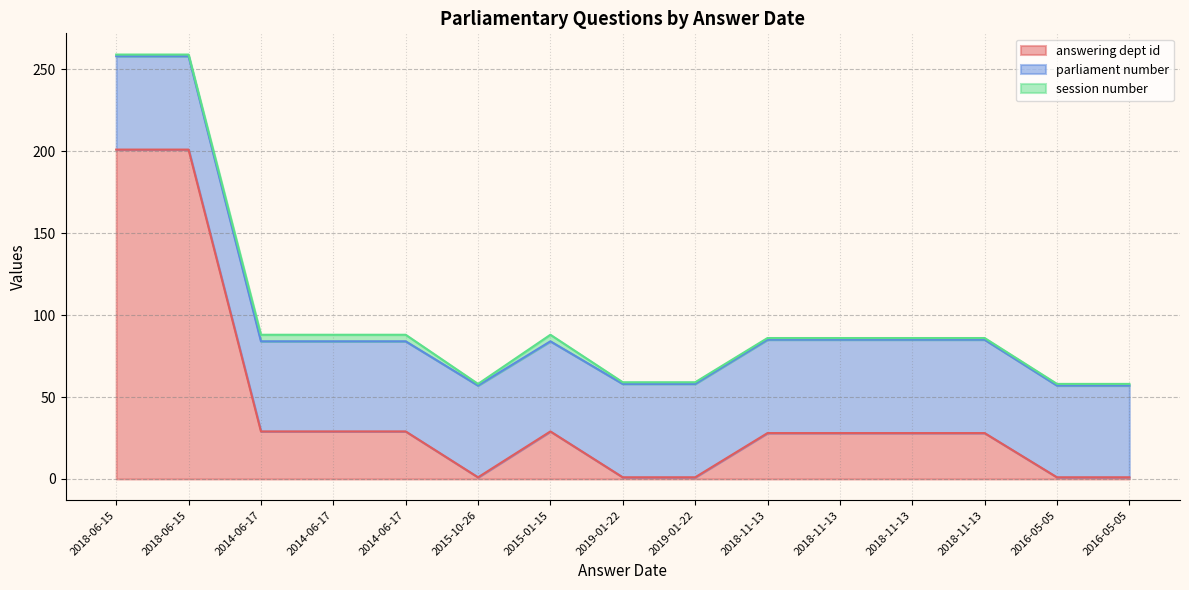

Count the parliament number values in the range 55 to 57.

15